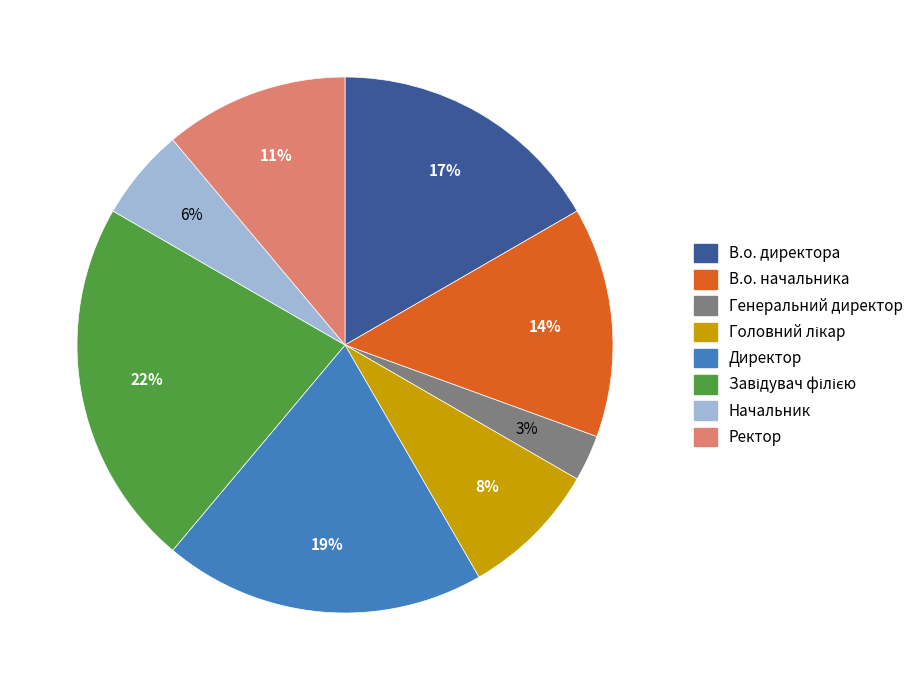

To the nearest percent, what percentage of the pie is Генеральний директор?

3%